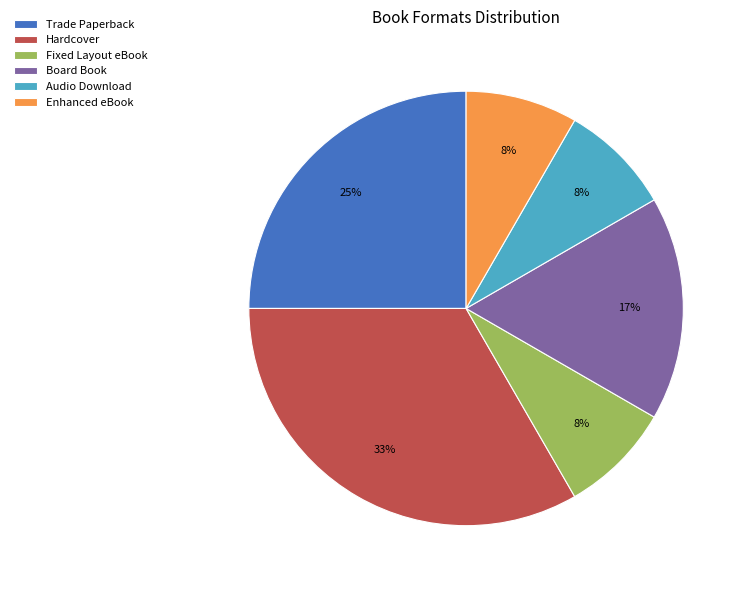

To the nearest percent, what is the average slice percentage?

17%